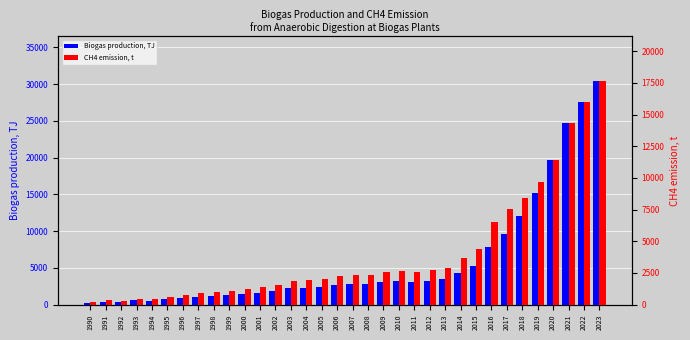

At how many categories does at least one series exceed 5300?

8